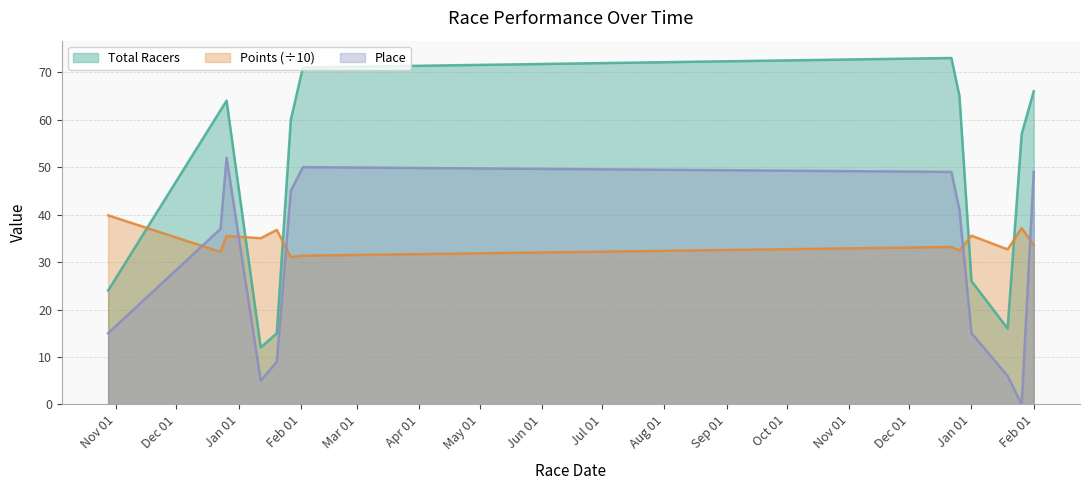

What is the value of the Total Racers point at the 10th from the left?

26.0